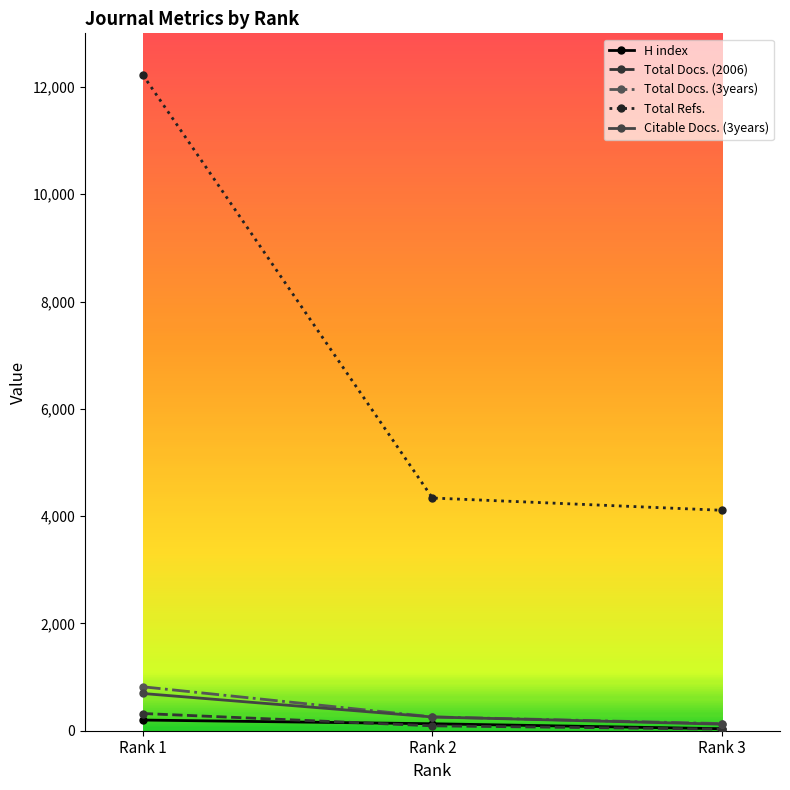

The Total Docs. (3years) series shows 819 at Rank 1. True or false?

True